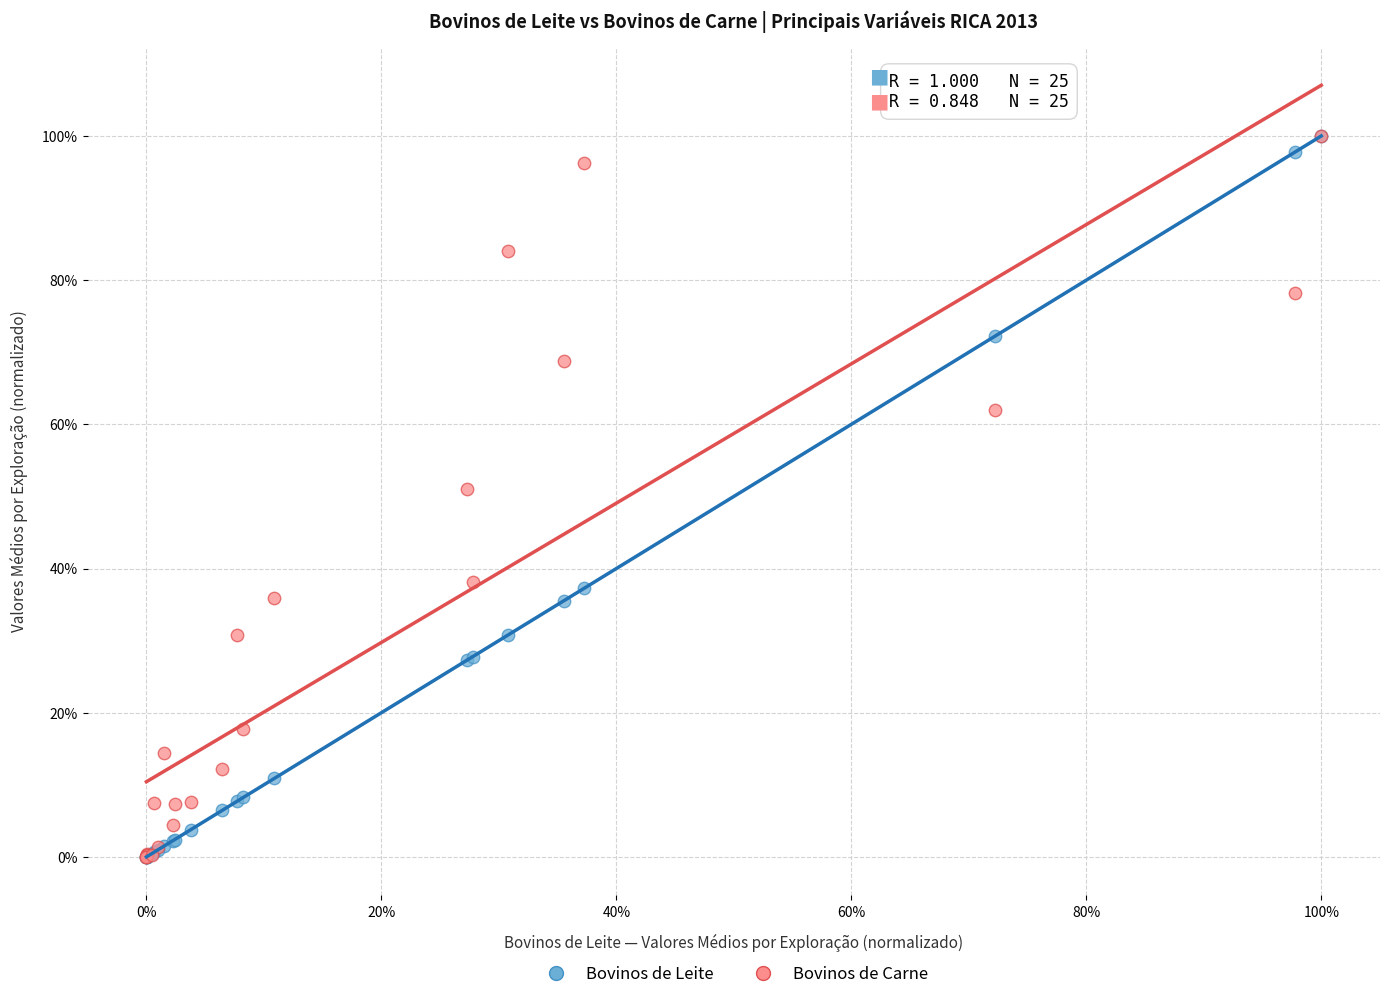

What are all the series names shown in the legend?

Bovinos de Leite, Bovinos de Carne